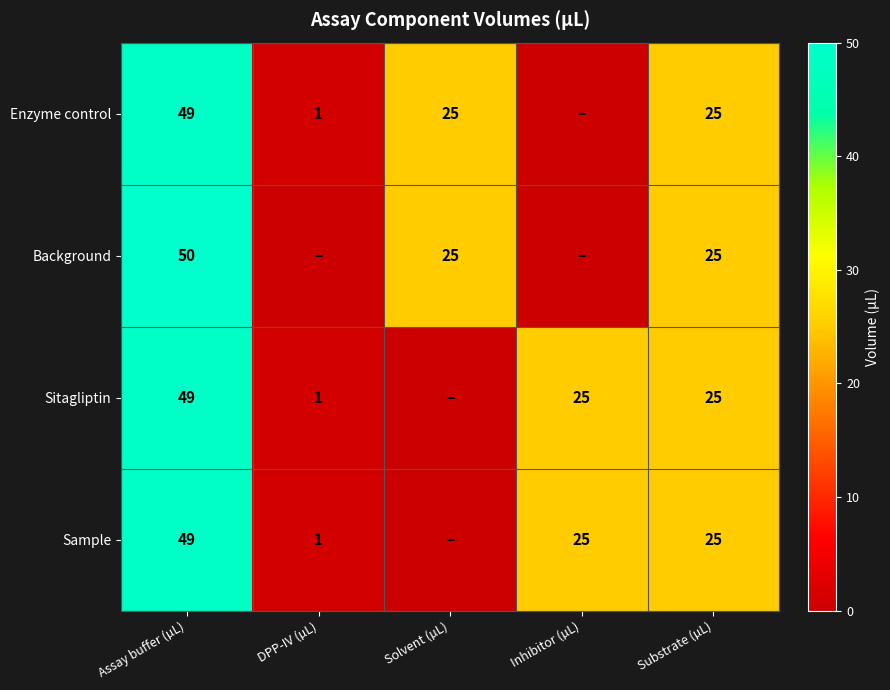

What is the total value across all series at Inhibitor (µL)?

50